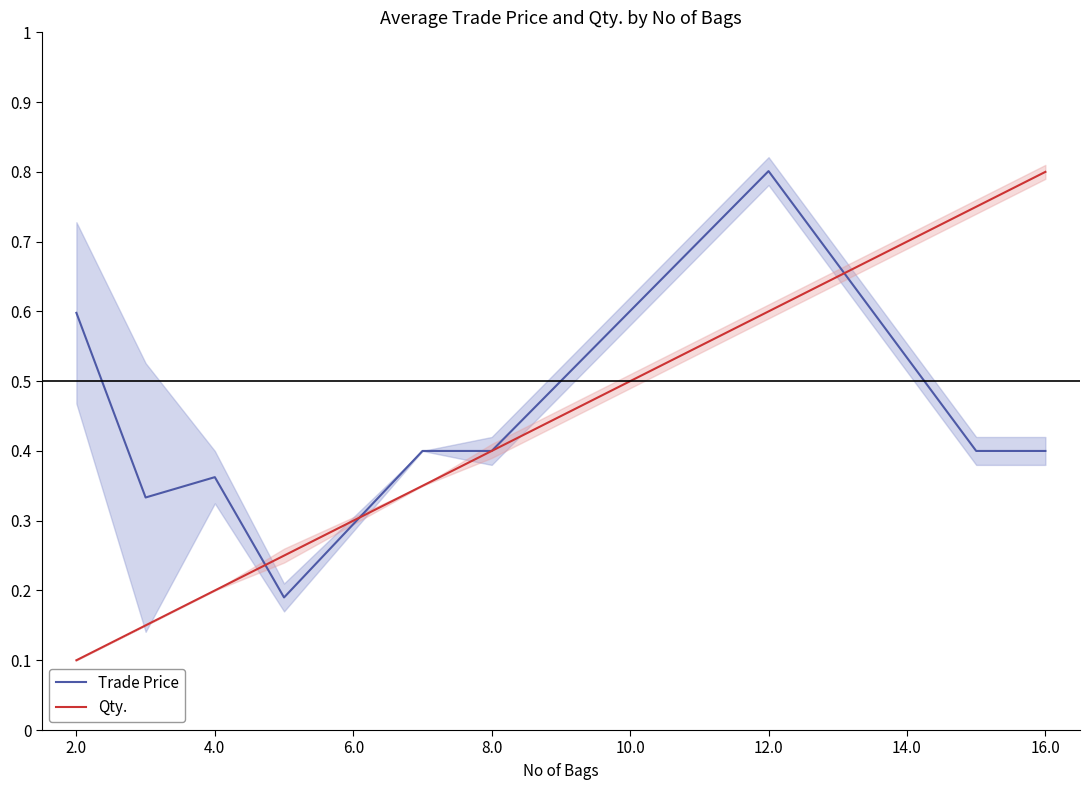

Rank the series by their average value, from lowest to highest.

Qty., Trade Price